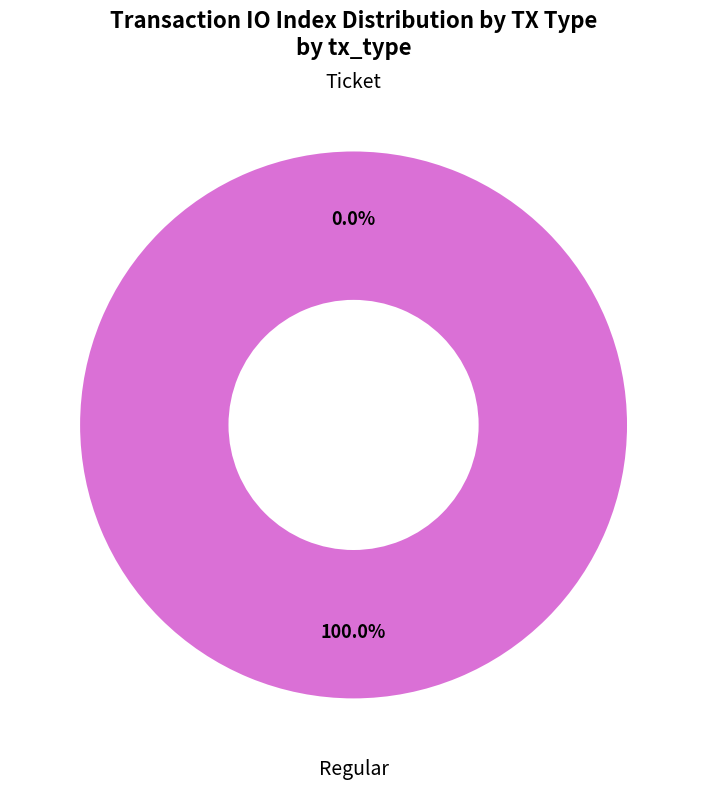

To the nearest percent, what percentage of the pie is Regular?

100%